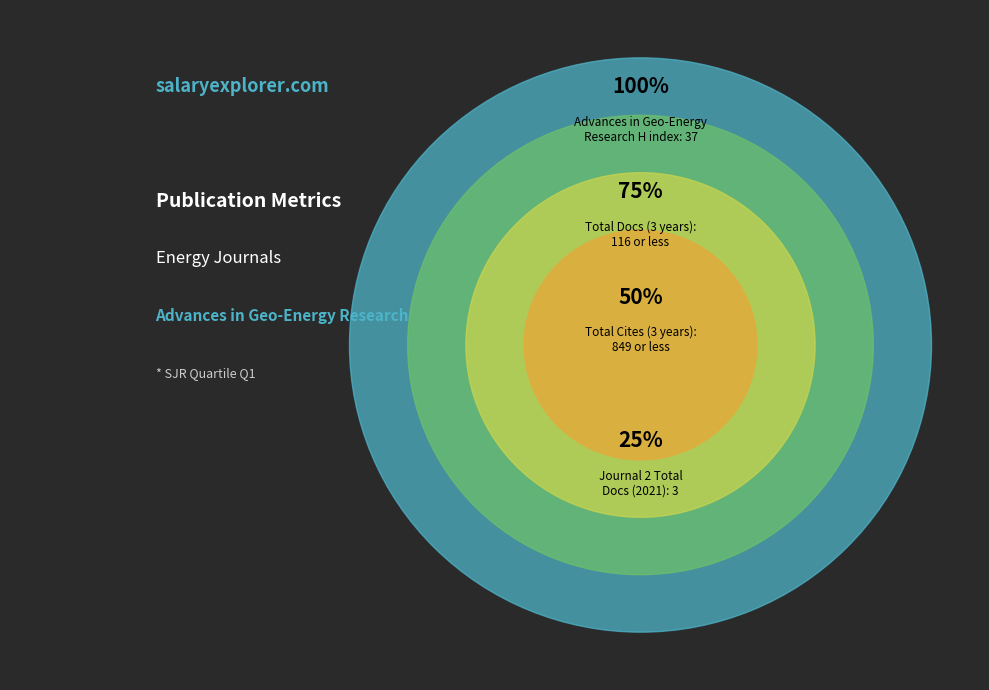

True or false: Journal of Asian Energy Studies accounts for 21% of the total.

False